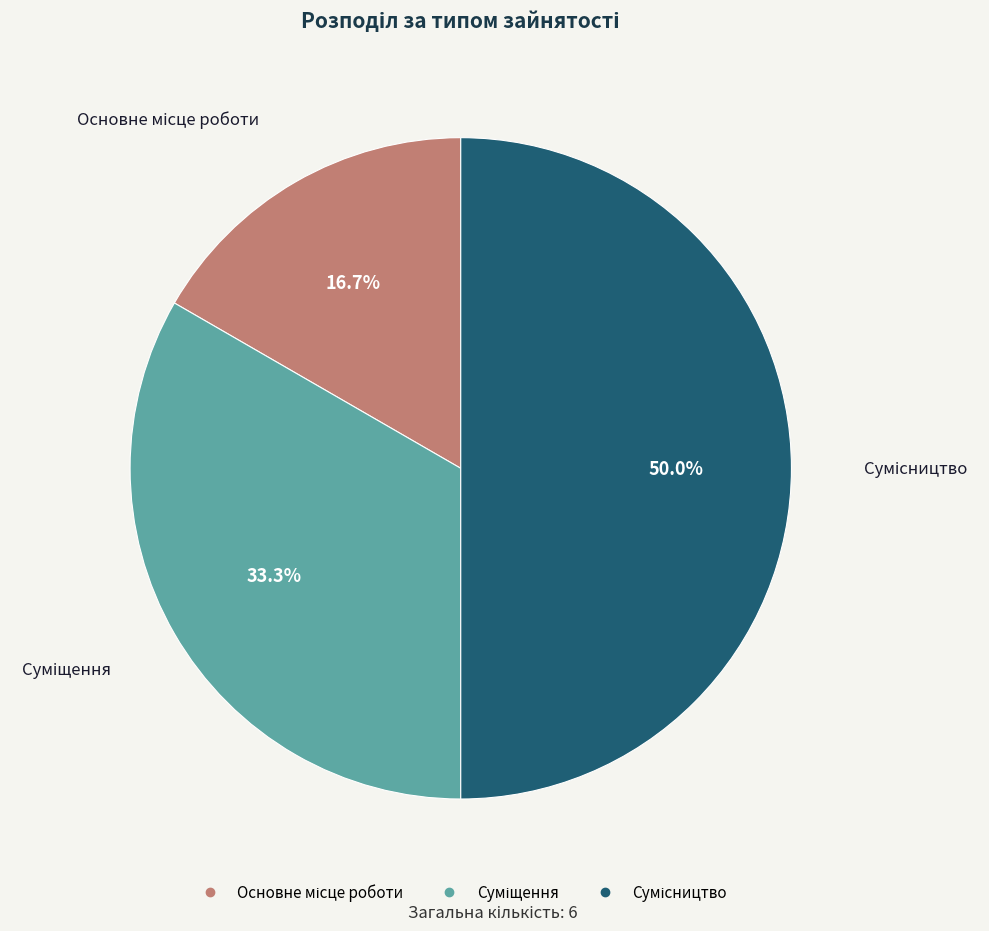

Does any single category account for the majority?

No